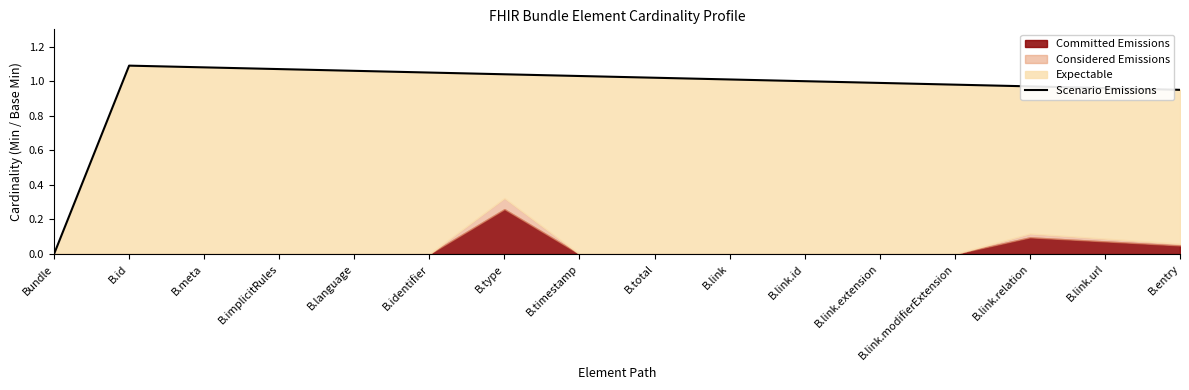

At which label is the value closest to 0?

Bundle